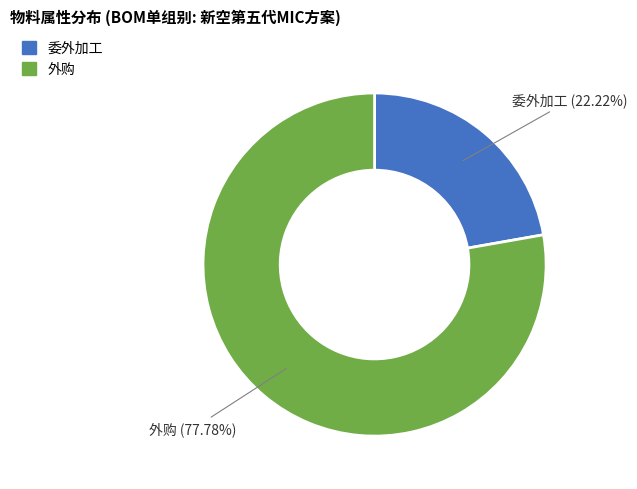

What is the total percentage of 外购 and 委外加工?

100.0%